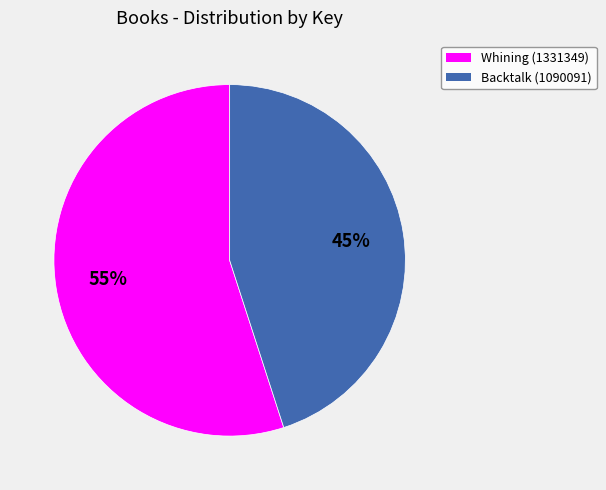

Between Backtalk (1090091) and Whining (1331349), which is larger?

Whining (1331349)